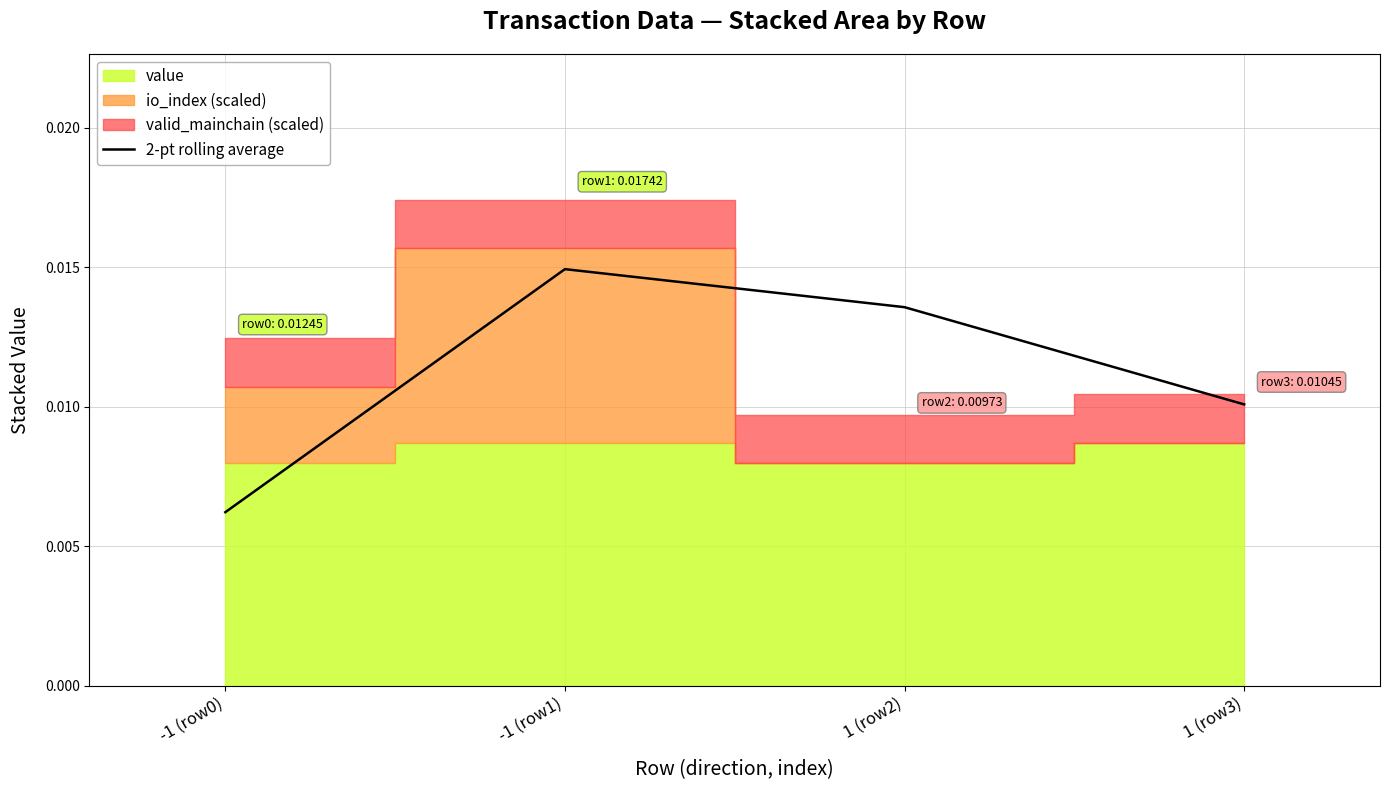

True or false: the data shows 0.0 at 1 (row2).

True